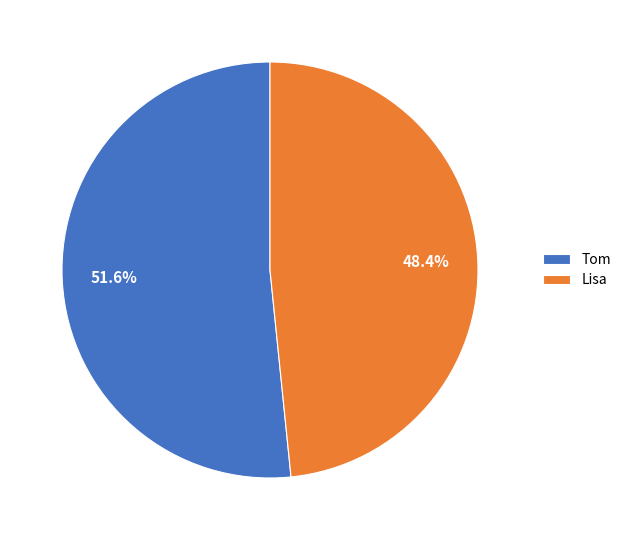

Is it true that Tom is 52% of the pie?

True